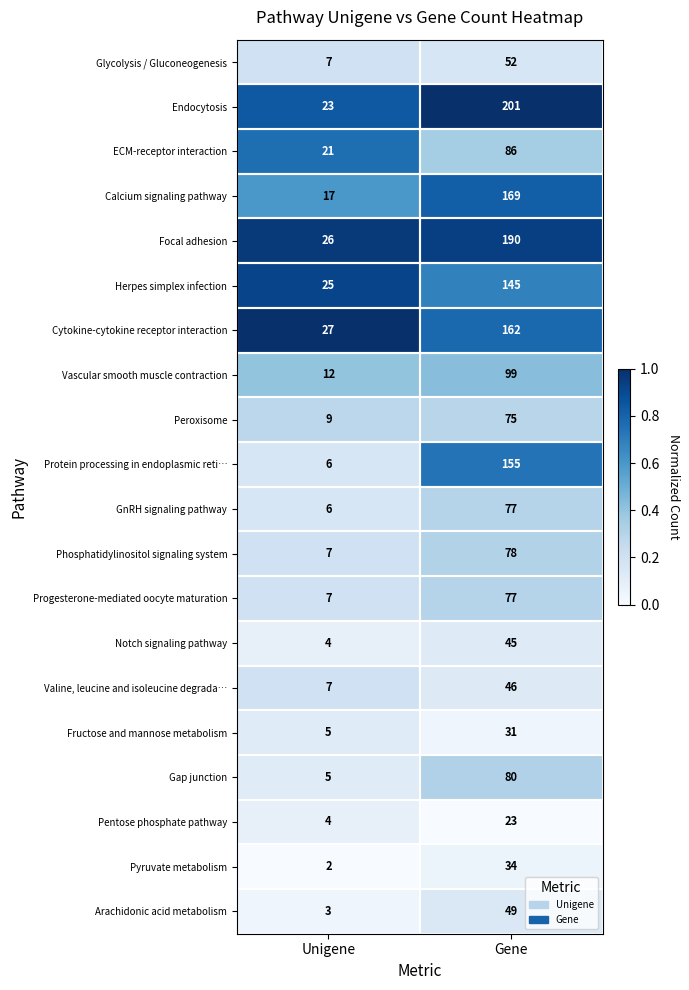

Between Unigene and Gene, which series saw the biggest shift?

Endocytosis